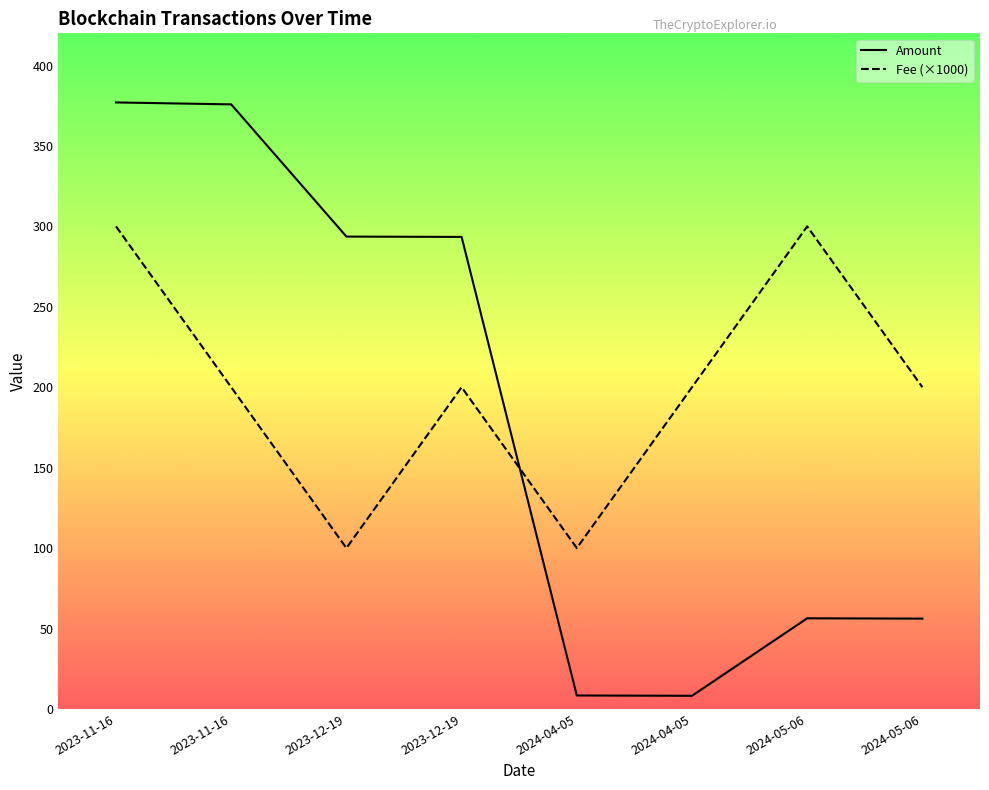

Which series has the widest spread of values?

Amount